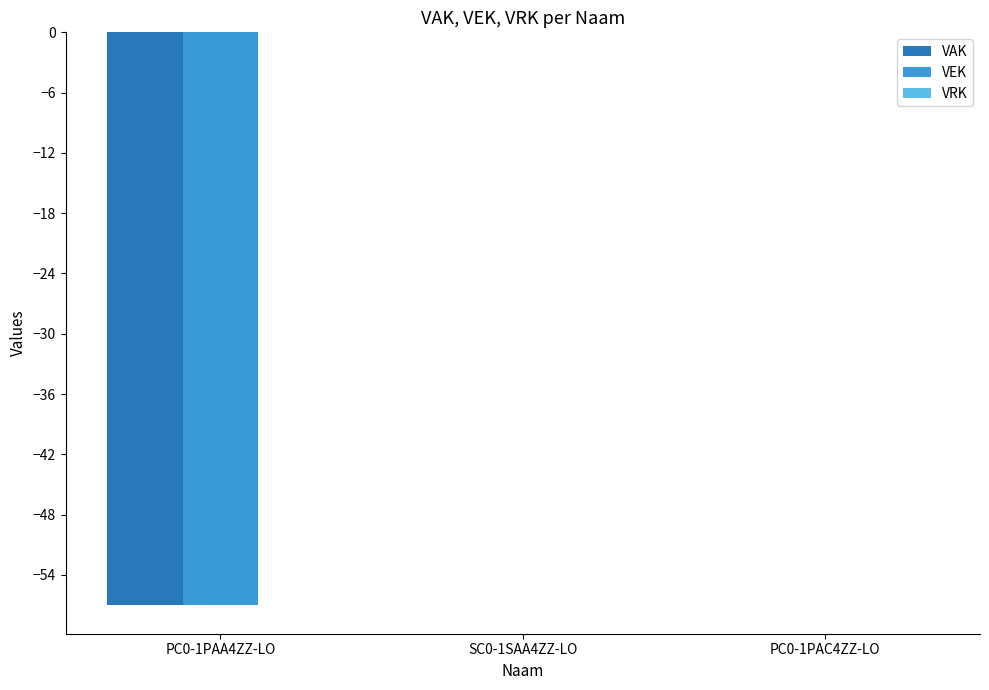

Are the bars horizontal?

No